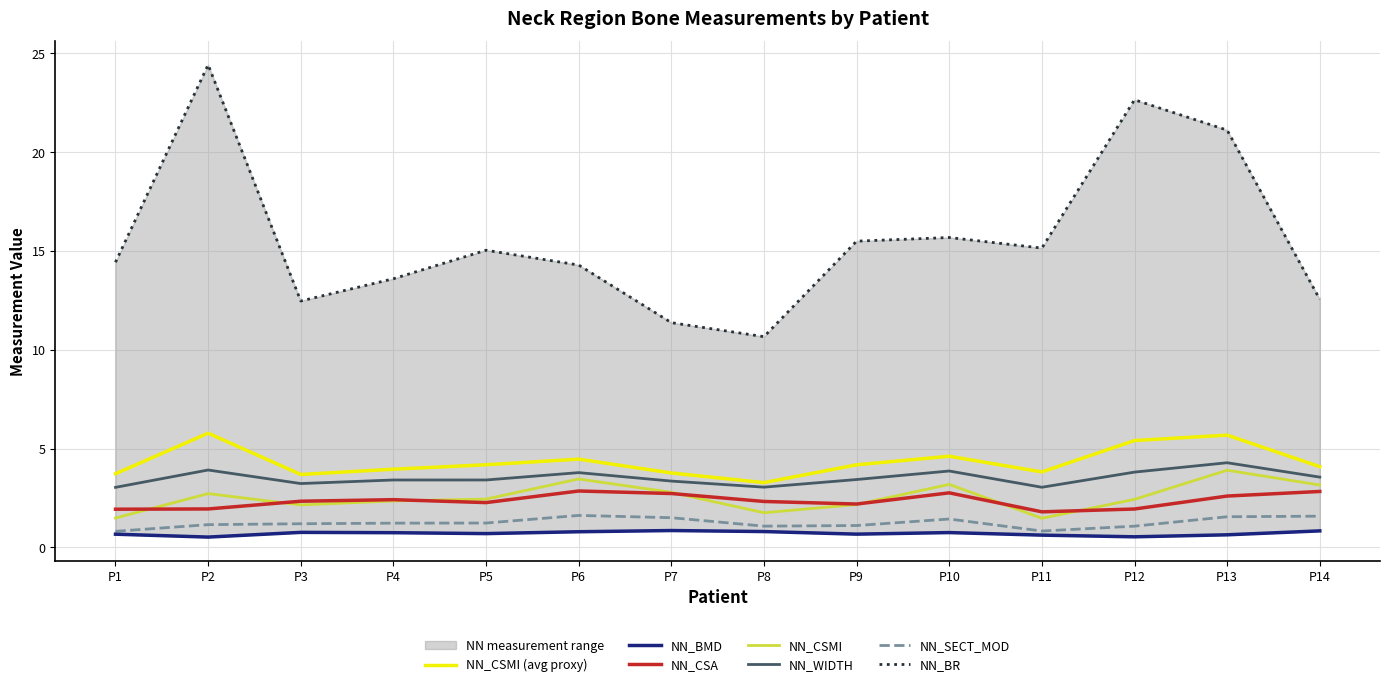

What is the minimum value for NN_CSA?

1.8